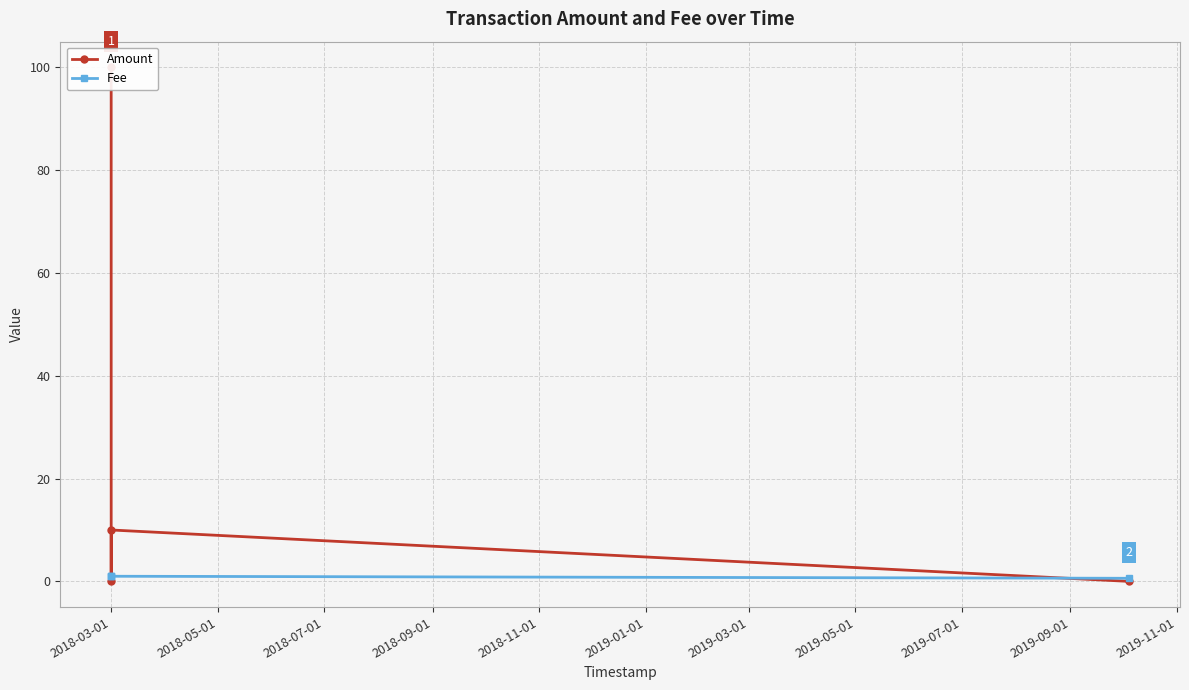

At 2018-03-01, list the series in order from largest to smallest.

Amount, Fee